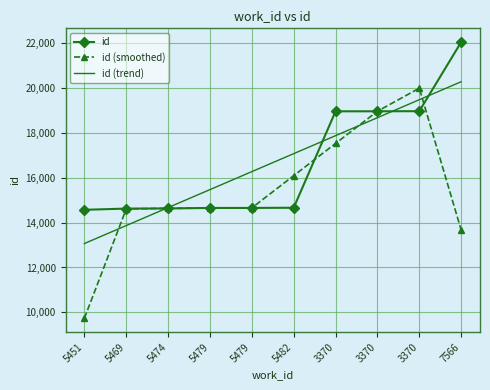

What are all the series names shown in the legend?

id, id (smoothed), id (trend)